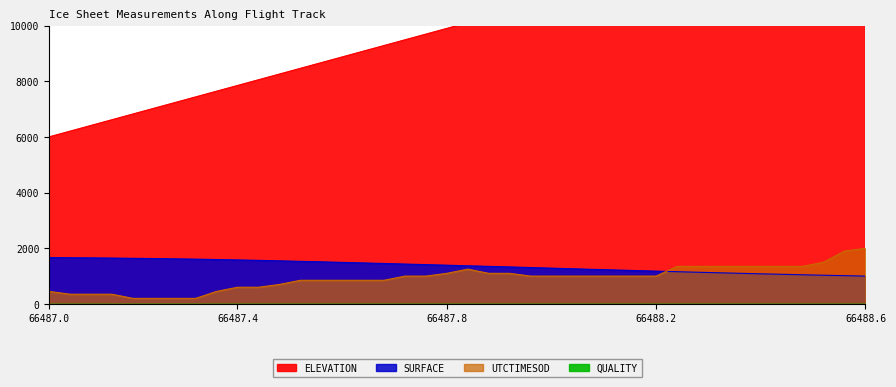

What is the greatest value displayed?

14000.0